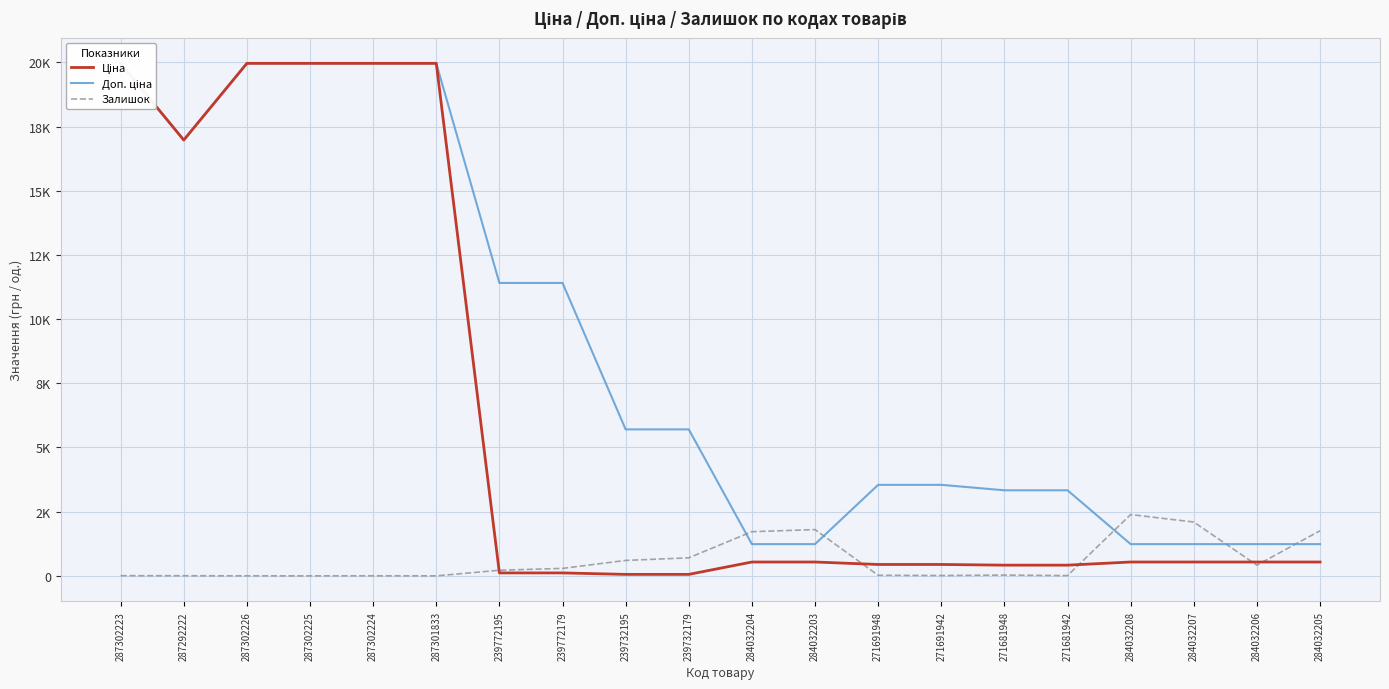

How many intersections are there between Залишок and Ціна?

5